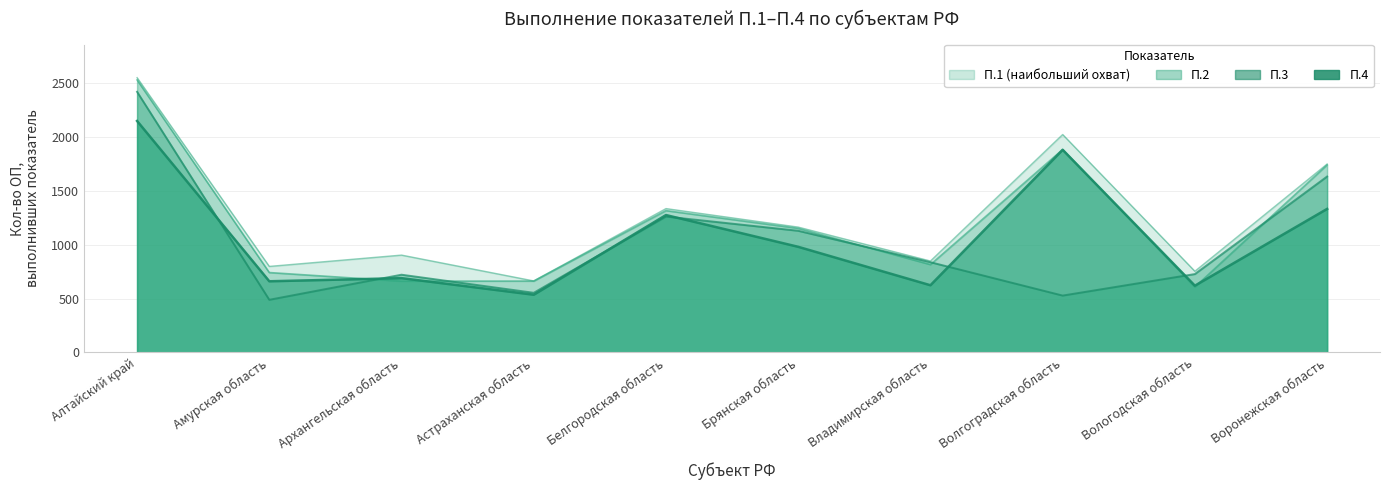

Where is П.4 nearest to the value 1343?

Воронежская область